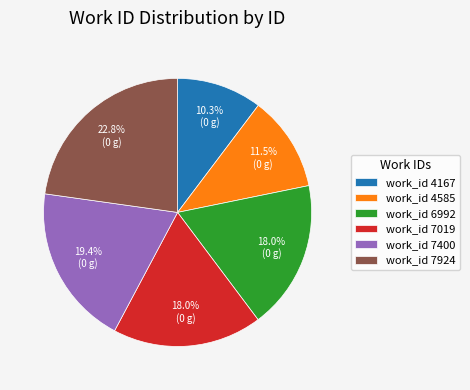

Combined, do work_id 7019 and work_id 6992 account for over 50%?

No